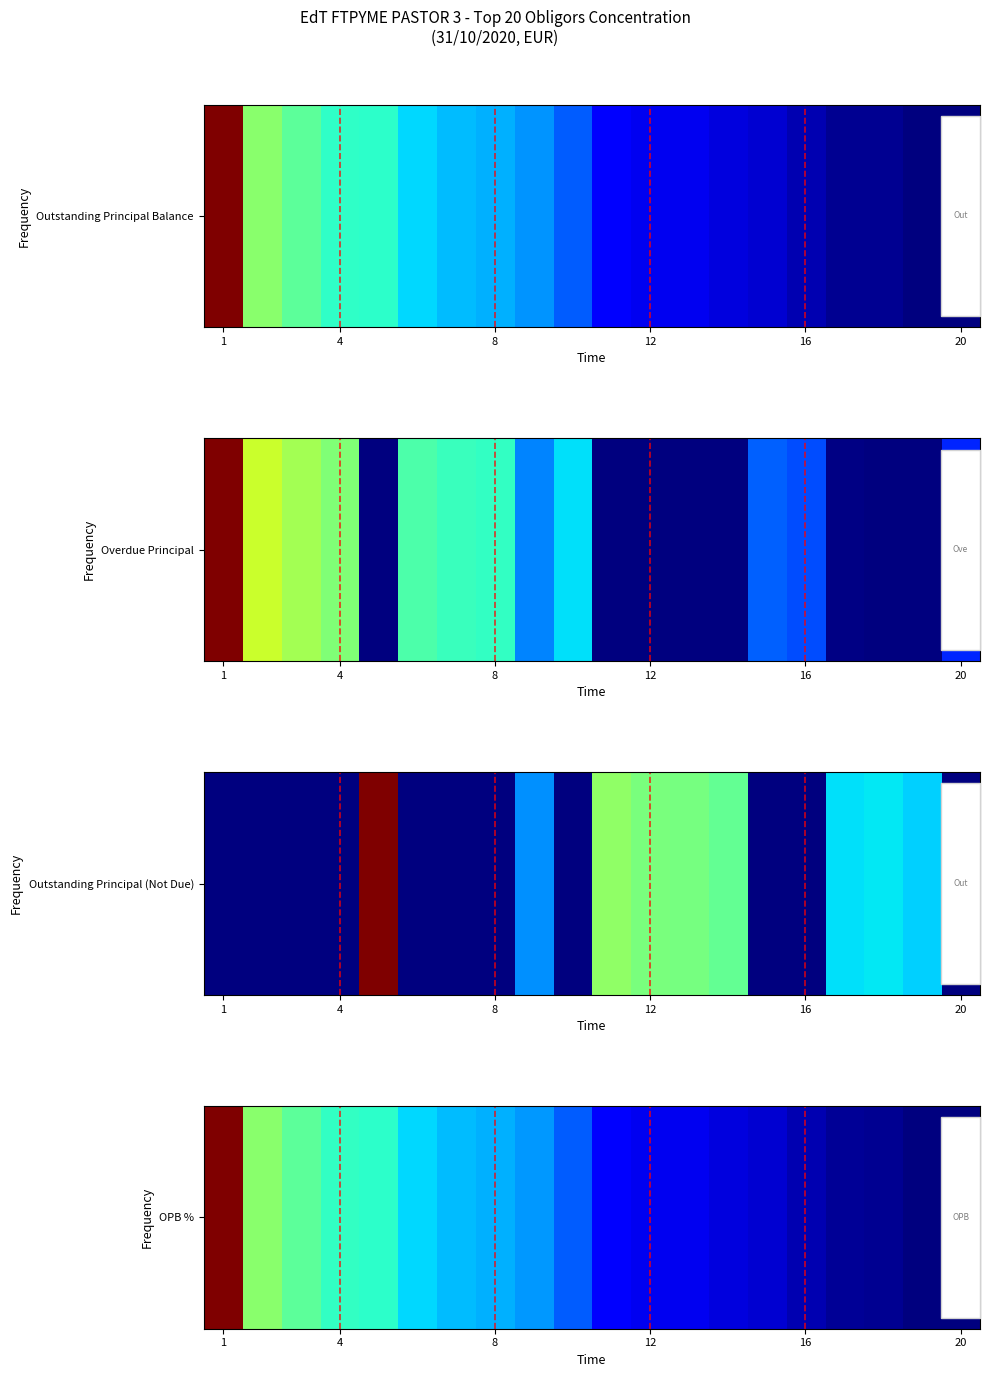

What is the sum of all values?

59.7